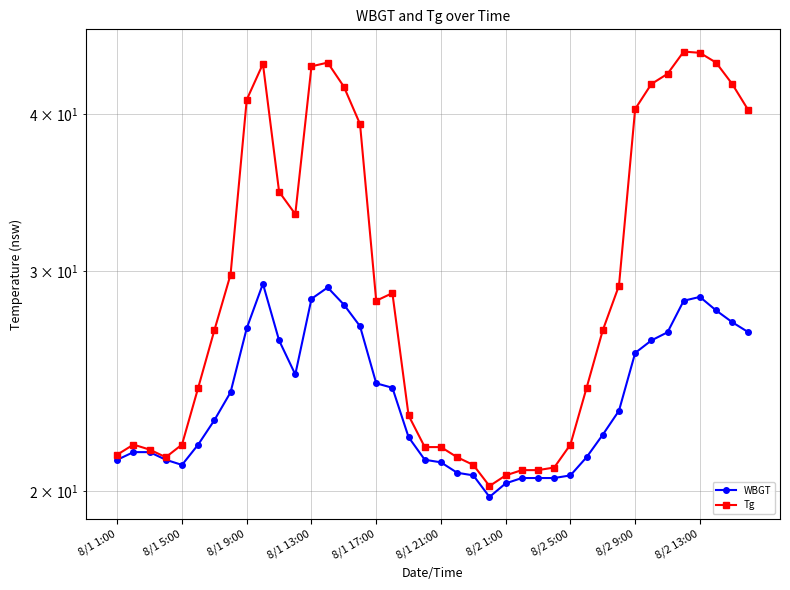

What is the value of the WBGT point at the 34th from the left?

26.4